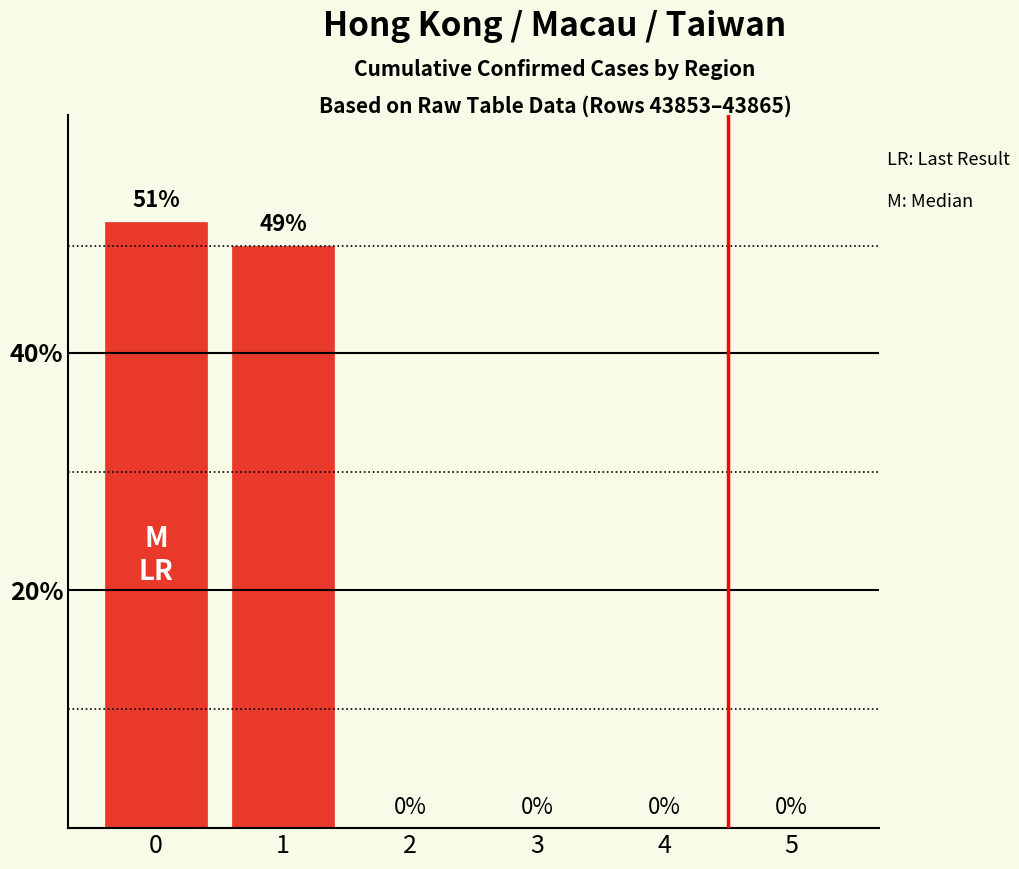

The chart shows a value of 25 at 2. True or false?

False